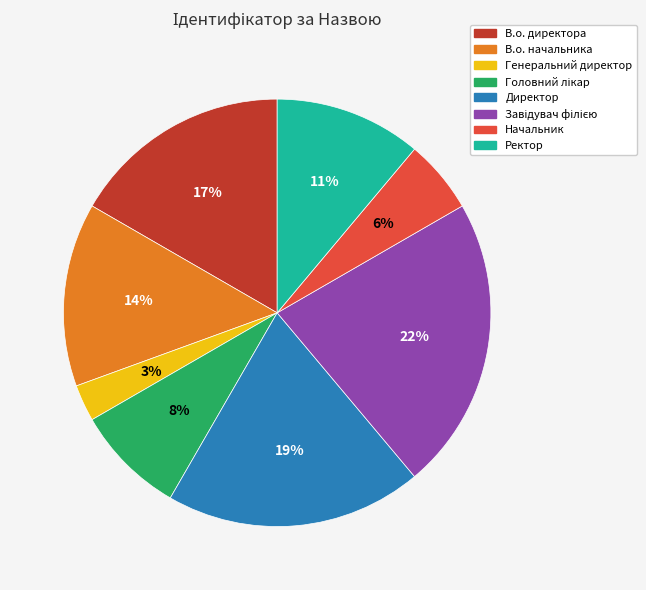

Combined, do В.о. начальника and В.о. директора account for over 50%?

No